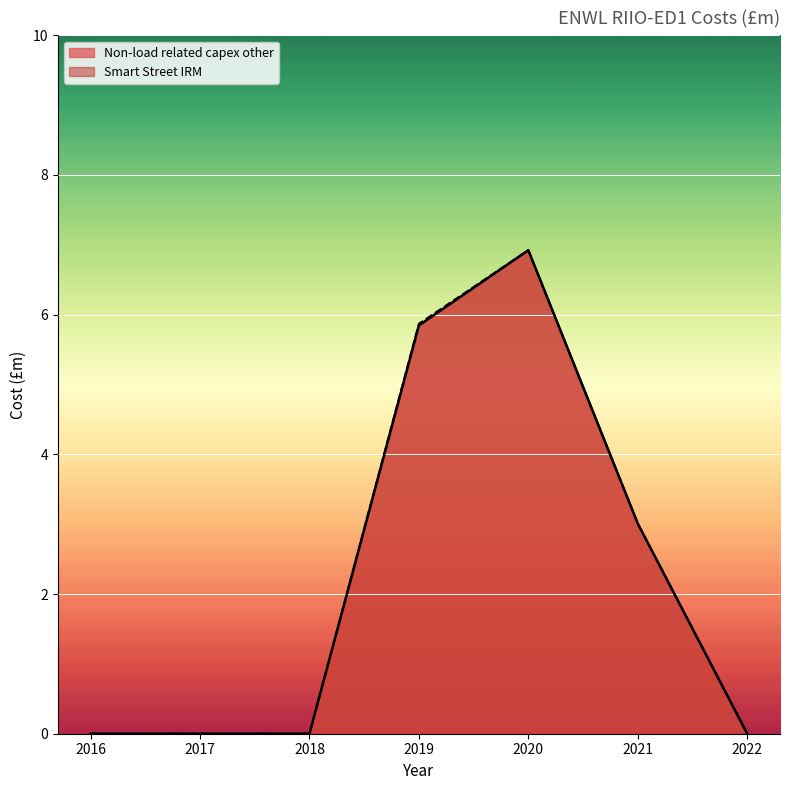

True or false: Smart Street IRM and Non-load related capex other intersect in this chart.

False